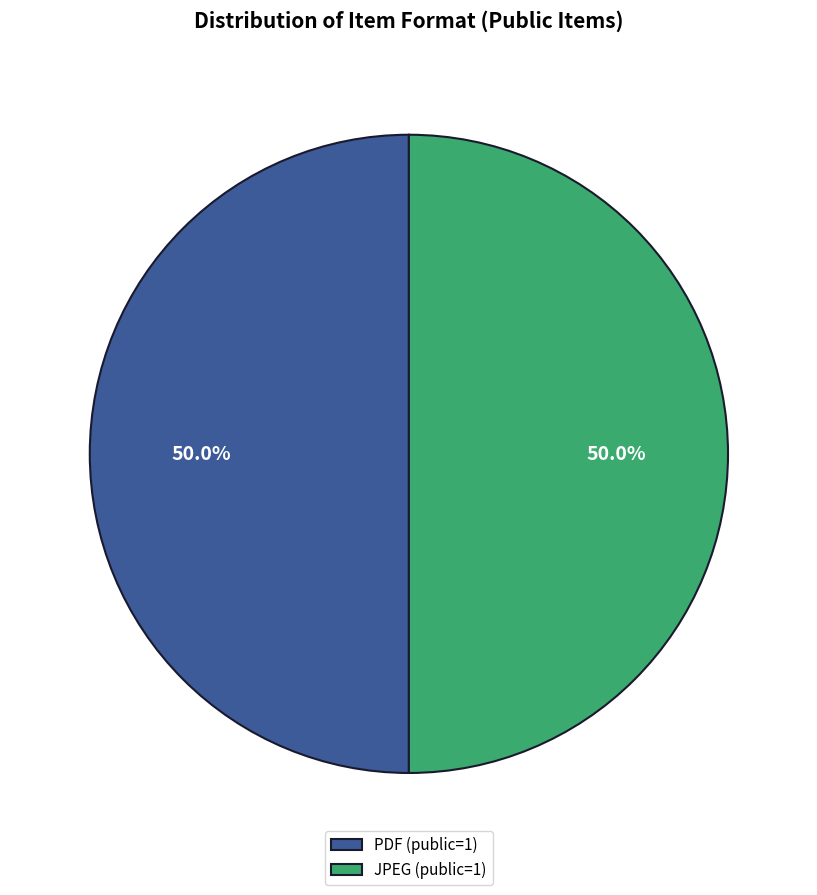

What percentage do PDF (public=1) and JPEG (public=1) together represent?

100.0%